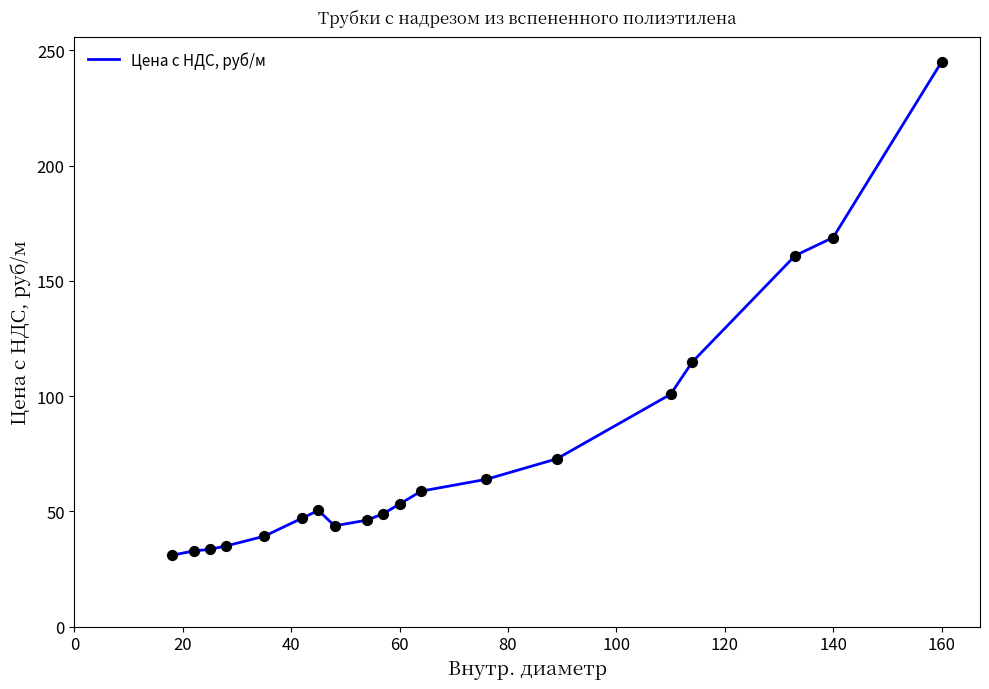

What is the minimum value shown in the chart?

31.0